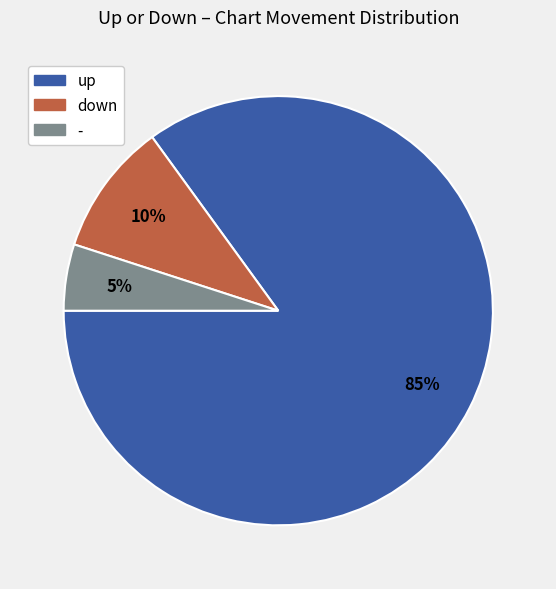

To the nearest percent, what is the difference between the up and down slice percentages?

75%